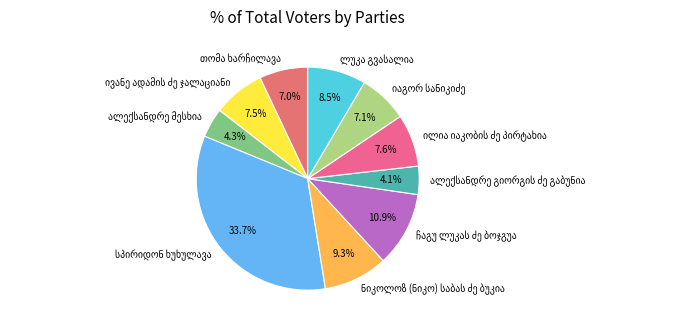

Is there any slice that represents more than half of the pie?

No